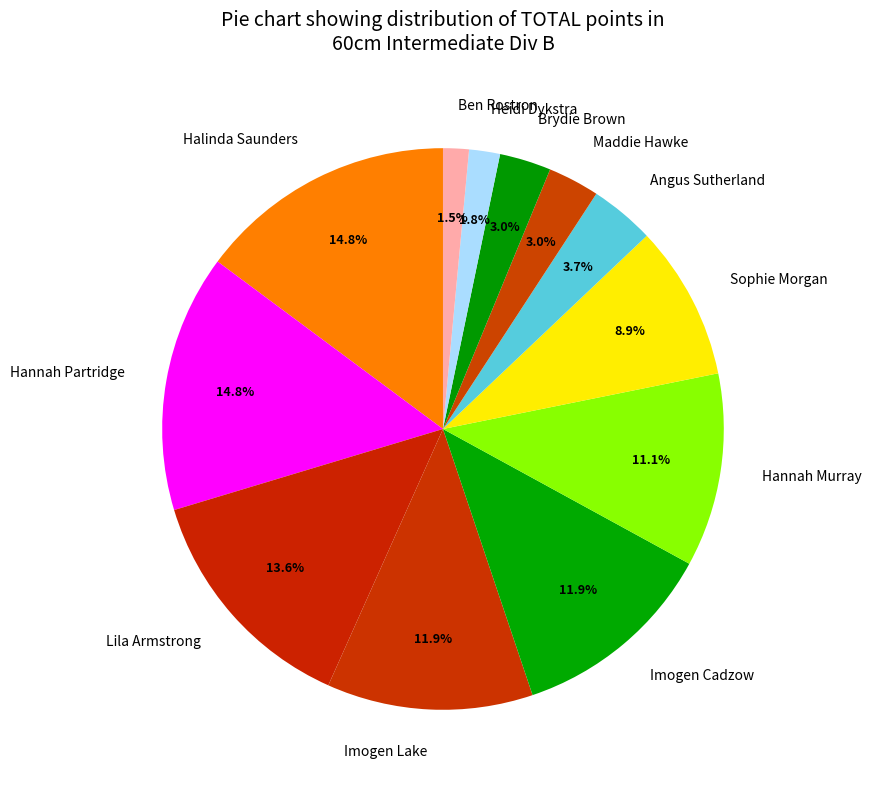

Does any single category account for the majority?

No